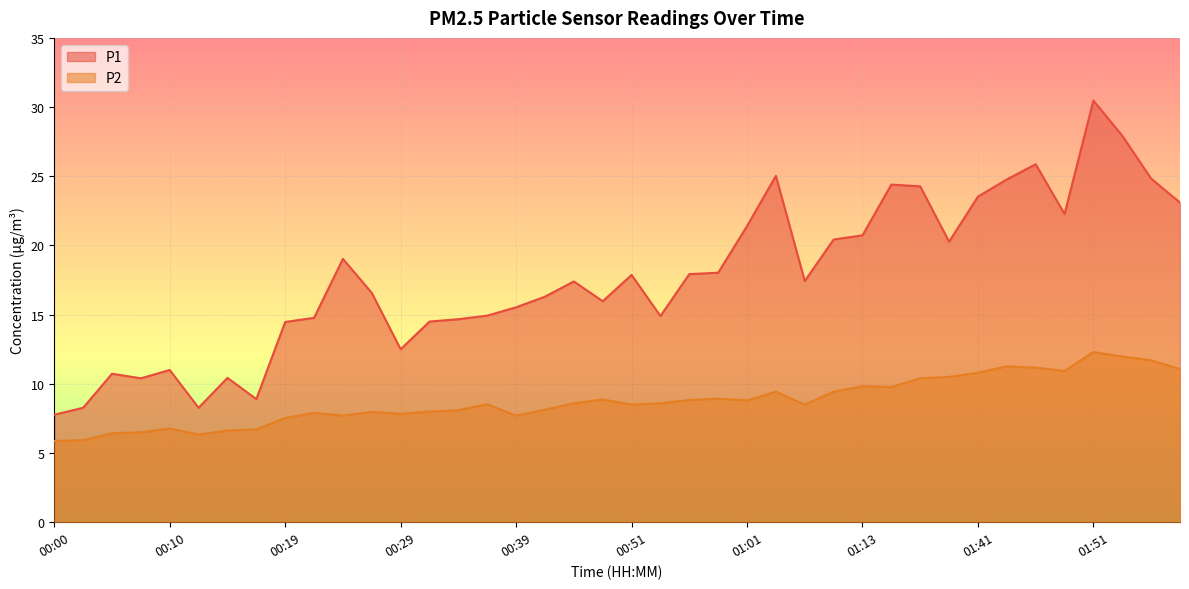

How many lines are shown in the chart?

2